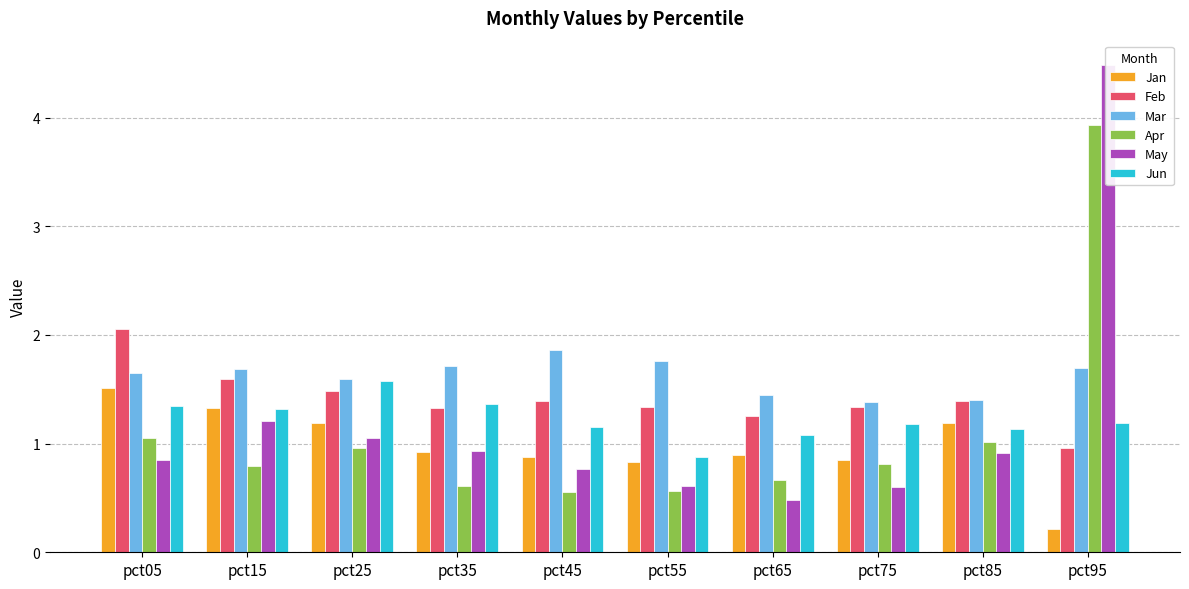

At which label does Mar reach its peak?

pct45